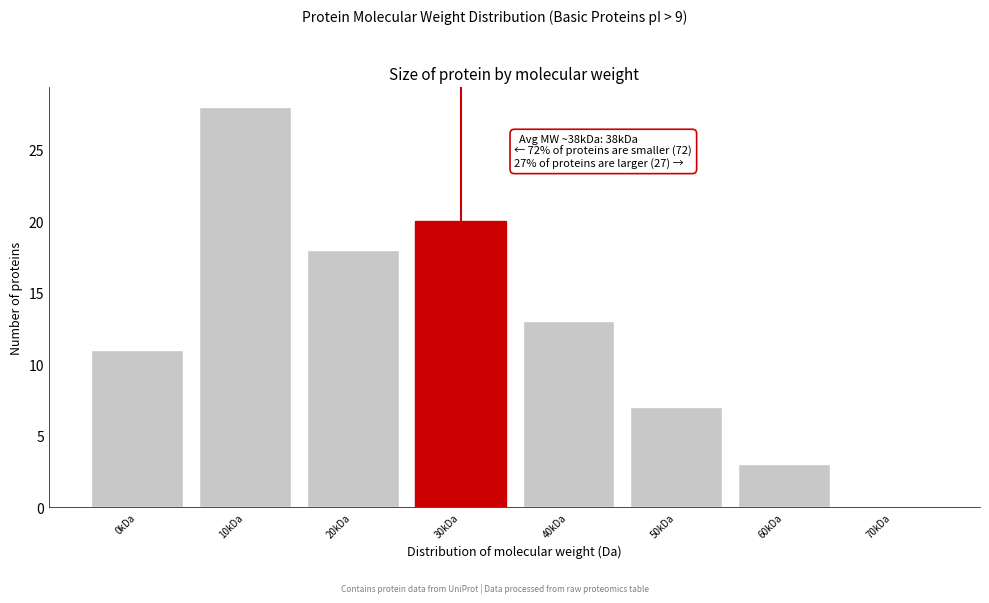

Reading left to right, list all the values displayed in this chart.

0kDa=11	10kDa=28	20kDa=18	30kDa=20	40kDa=13	50kDa=7	60kDa=3	70kDa=0